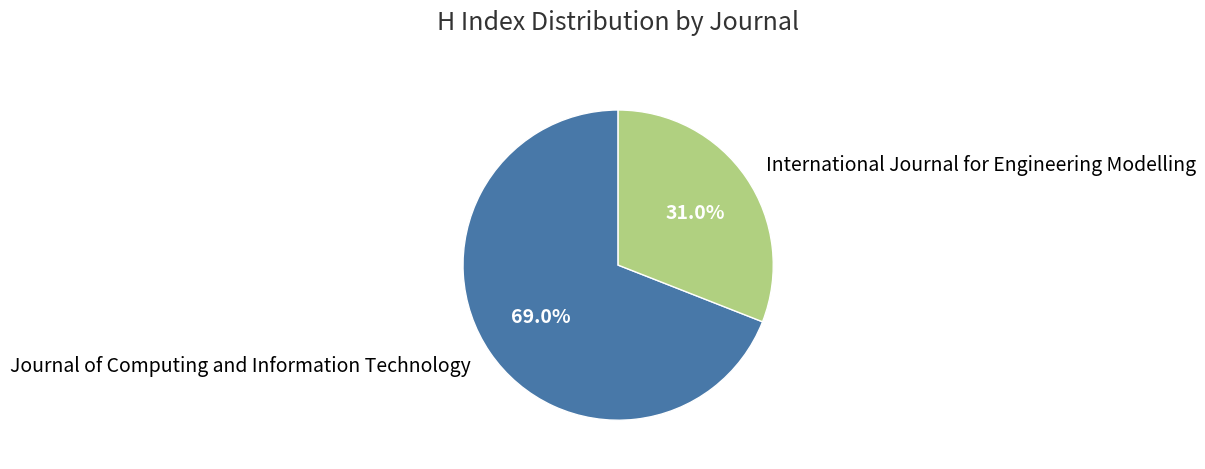

To the nearest percent, what portion does Journal of Computing and Information Technology represent?

69%